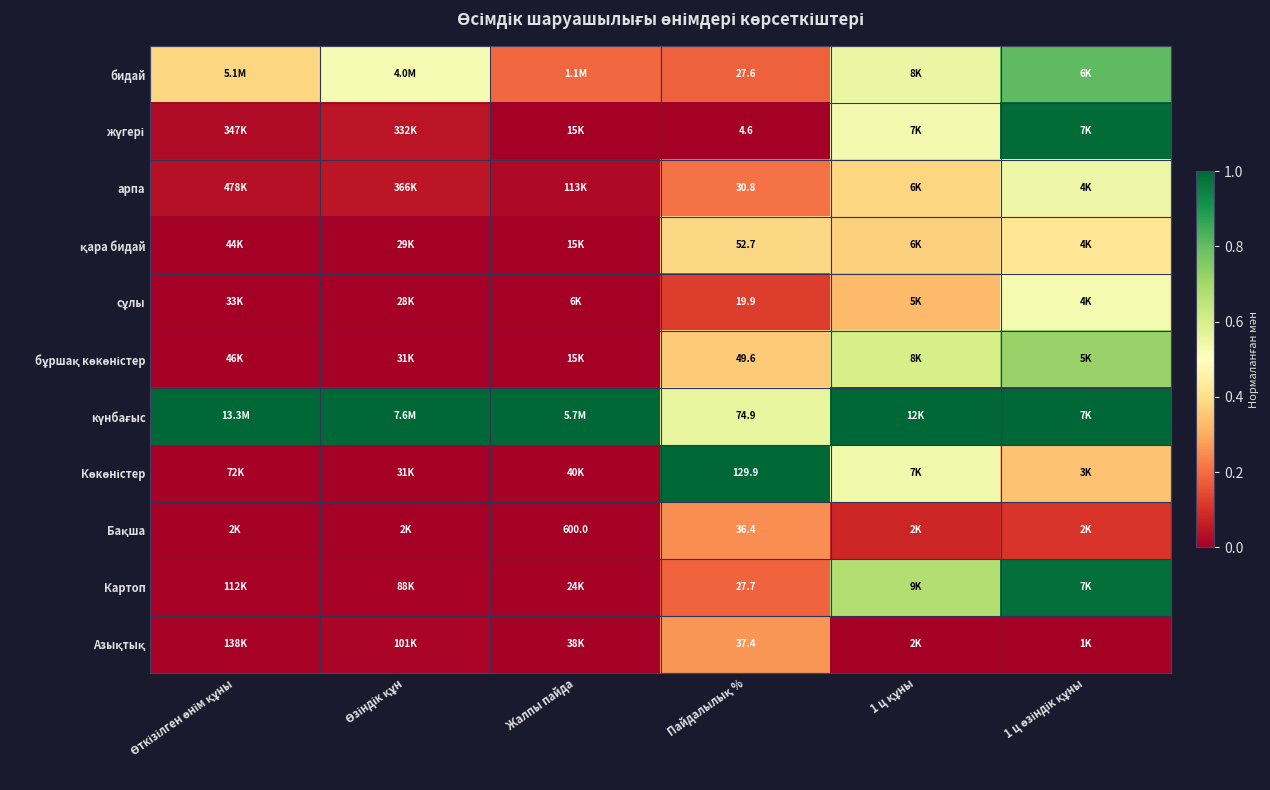

At which label is арпа closest to 0?

Жалпы пайда